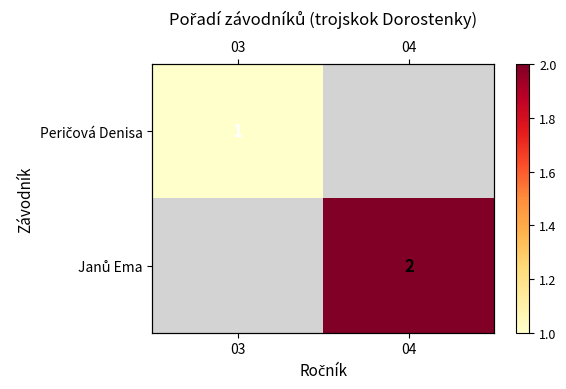

The value of Peričová Denisa at 03 is 1.8. True or false?

False